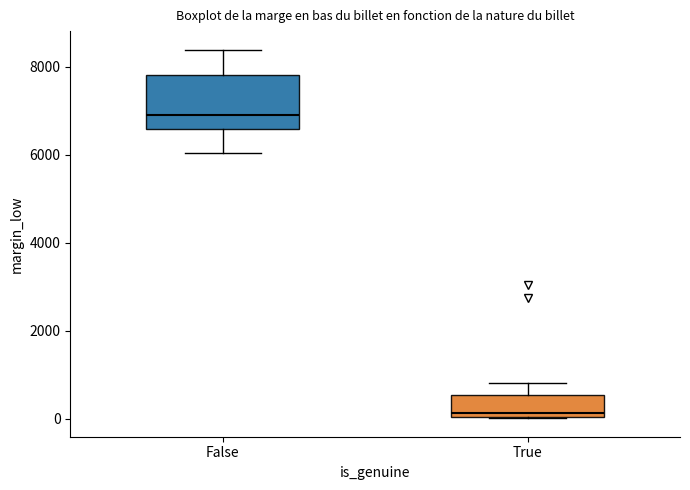

Where does the median line of the box for False sit on the y-axis? The values are not printed on the chart, so give them approximately, as read against the axis.

7000